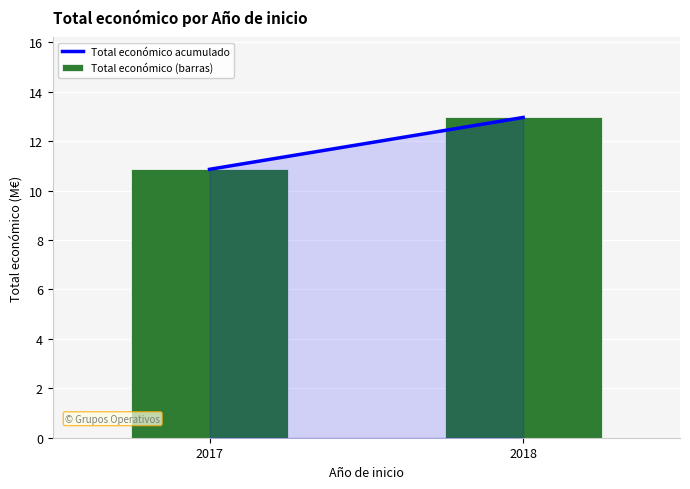

What is the change in value from 2017 to 2018?

+2.1